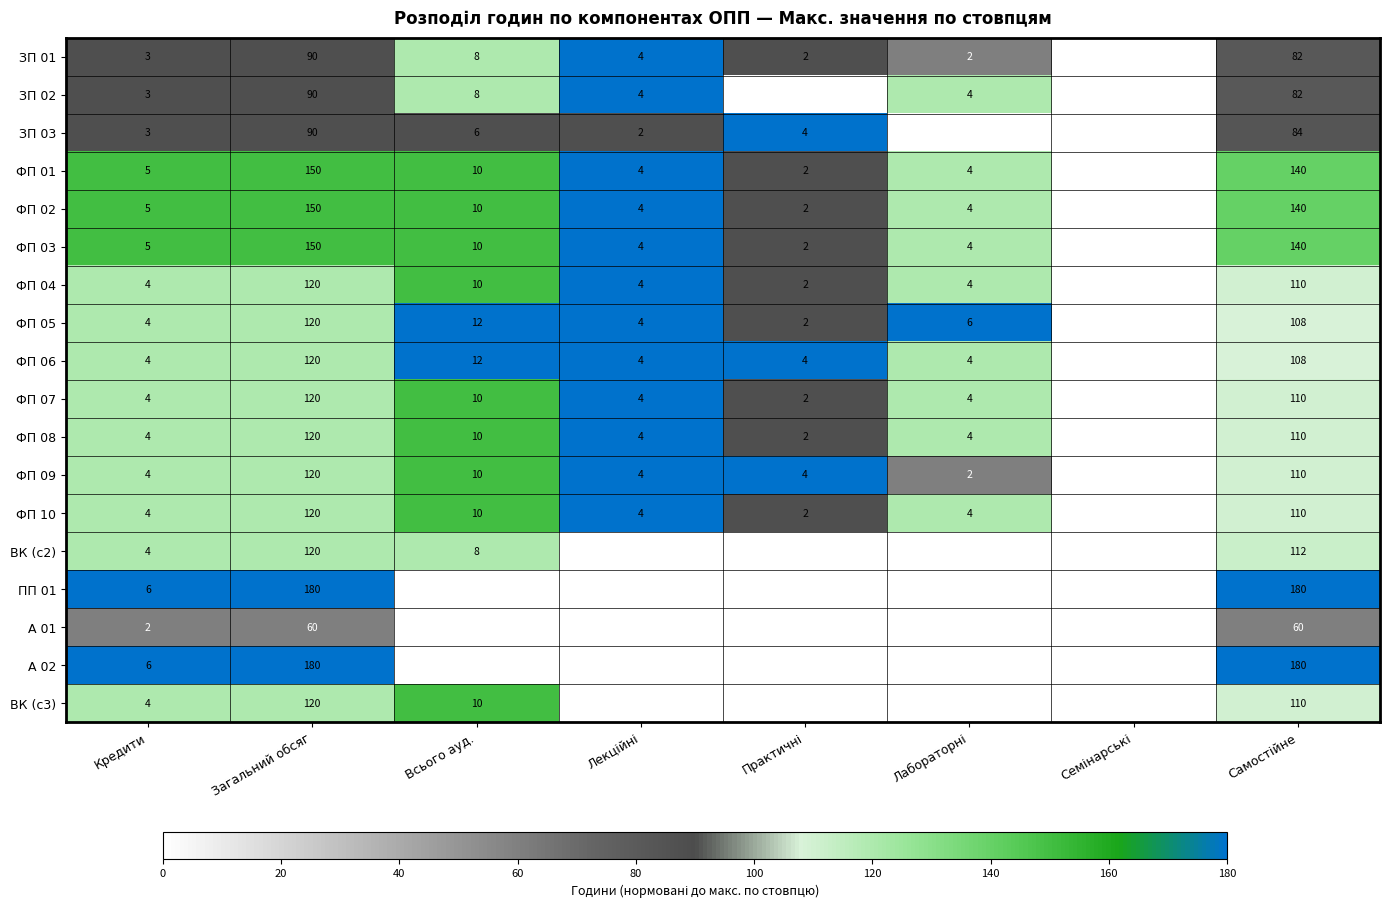

What is the difference between the second highest and minimum values in the ФП 08 series?

110